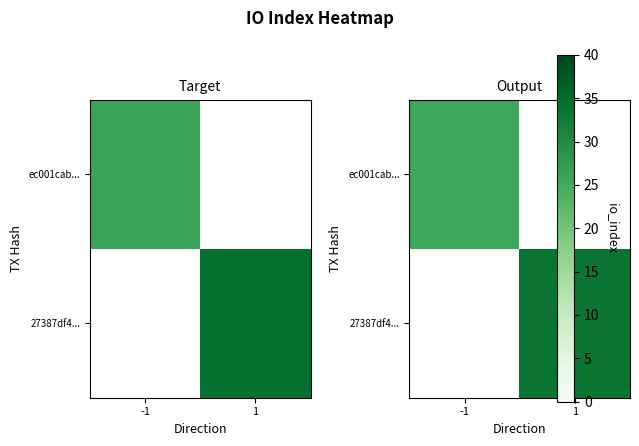

The 27387df4... series shows 17.0 at 1. True or false?

False